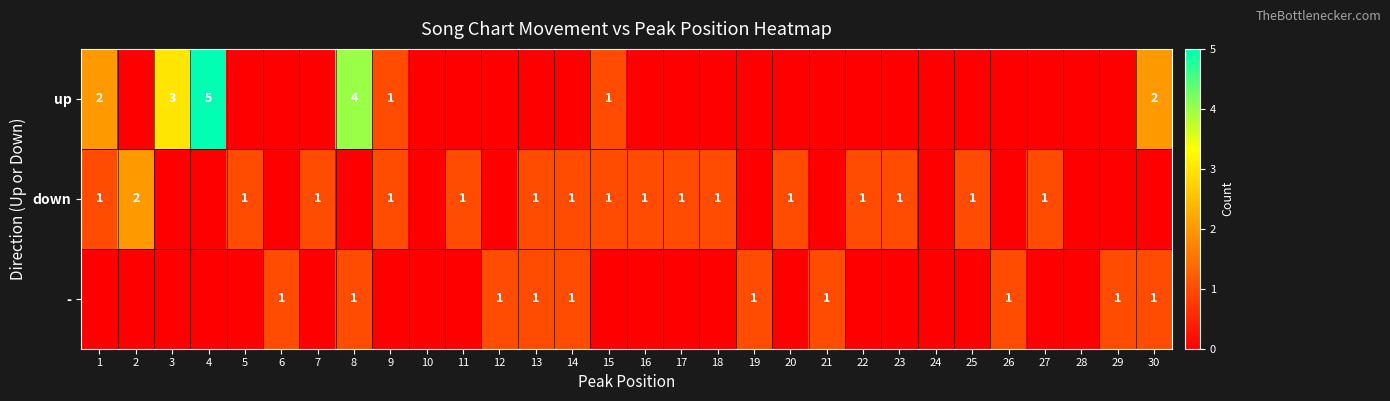

The down series shows 2 at 13. True or false?

False